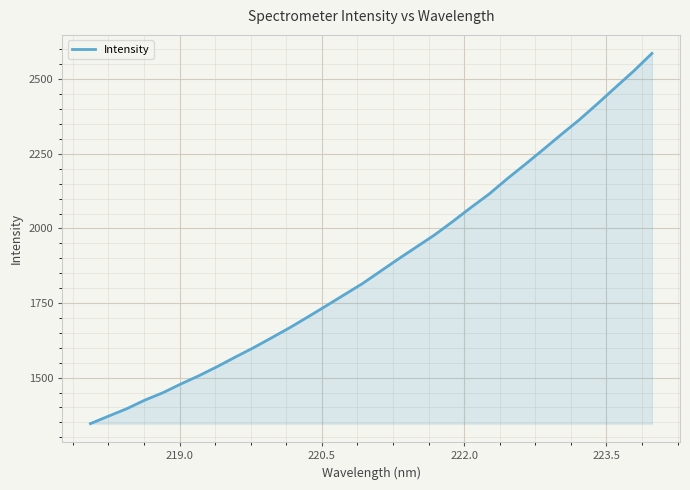

What is the maximum value shown in the chart?

2586.7